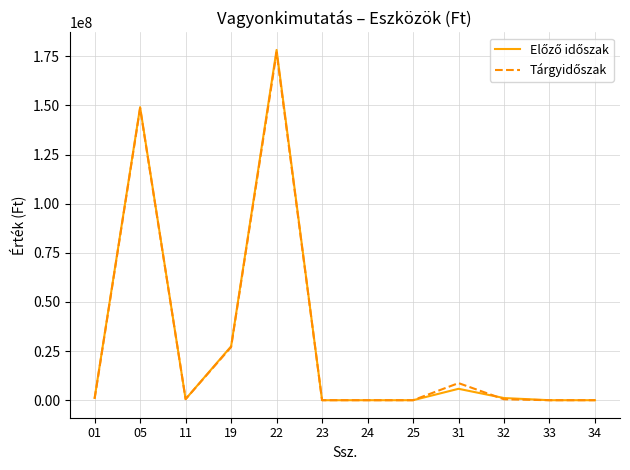

At which category is the sum across all series the highest?

22